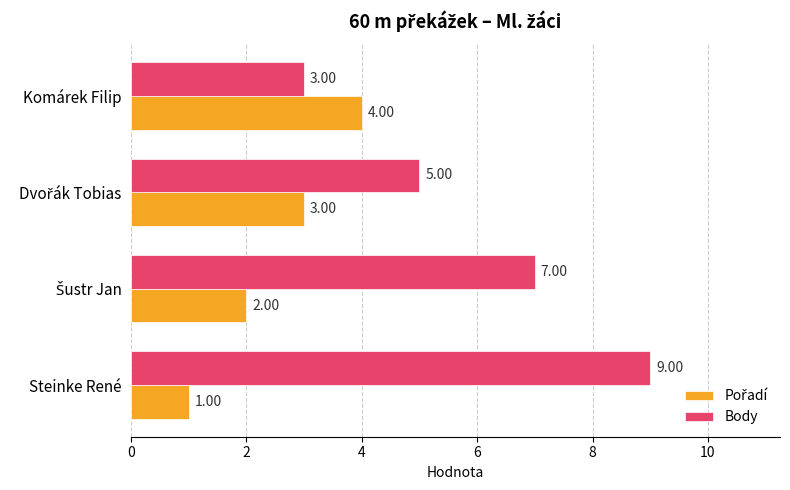

At which category is the sum across all series the highest?

Steinke René